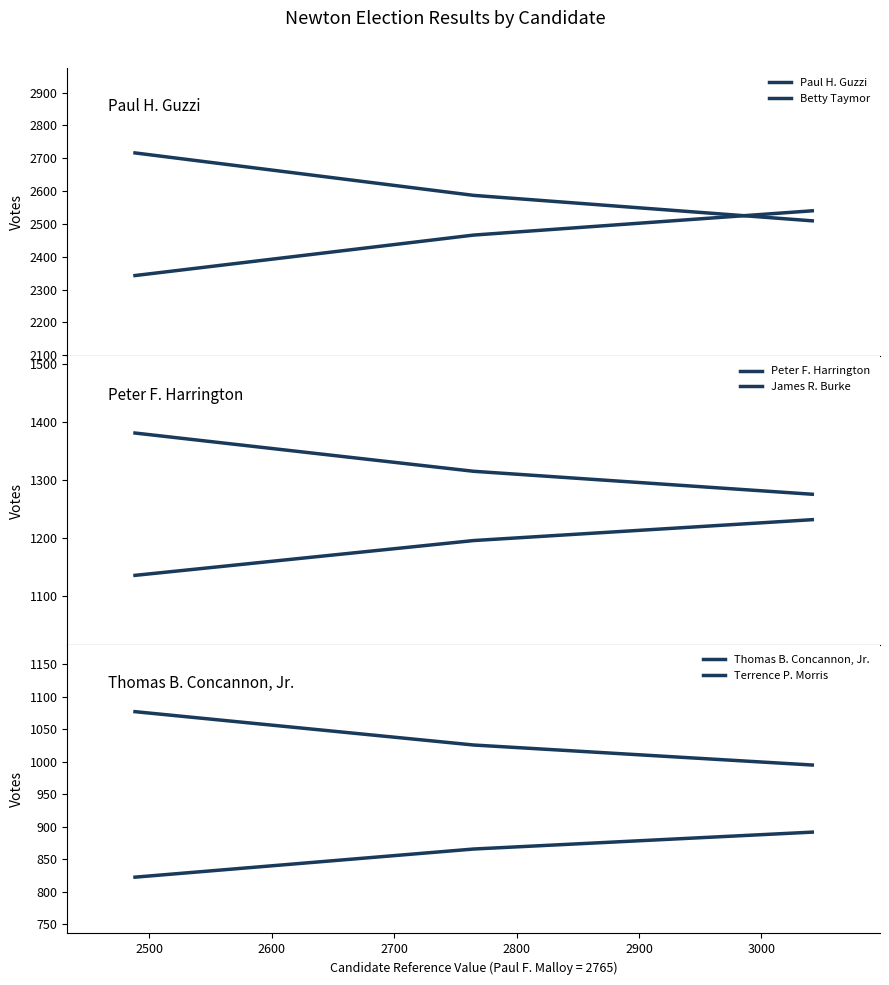

What is the difference between the Peter F. Harrington values at 2500 and 2600?

39.5